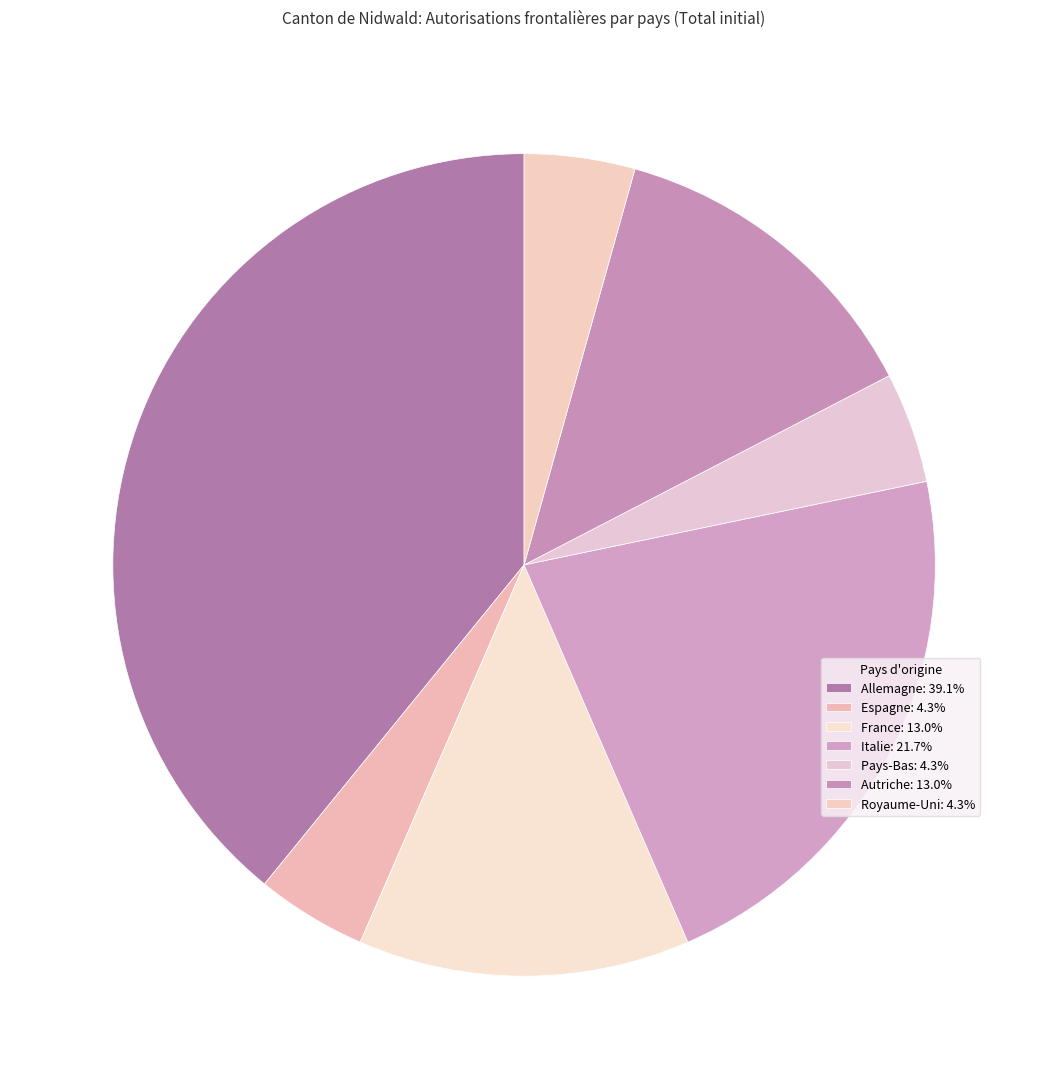

Count the number of slices in the pie.

7